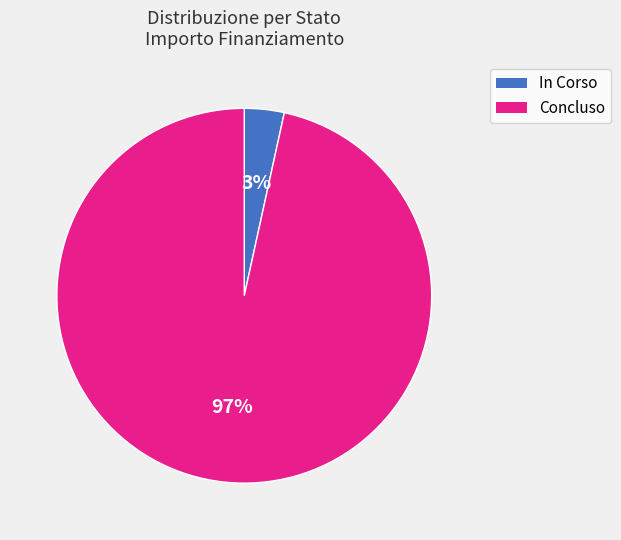

To the nearest percent, what is the combined percentage of Concluso and In Corso?

100%